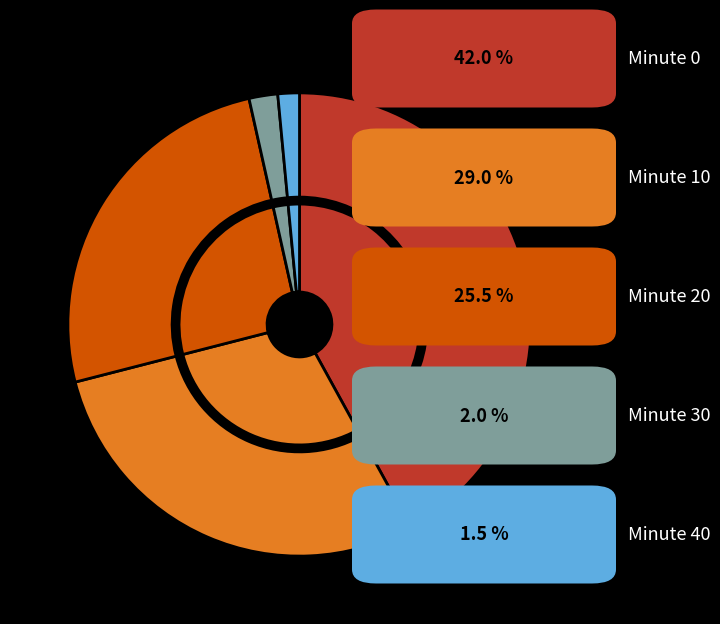

How many slices are in this pie chart?

5